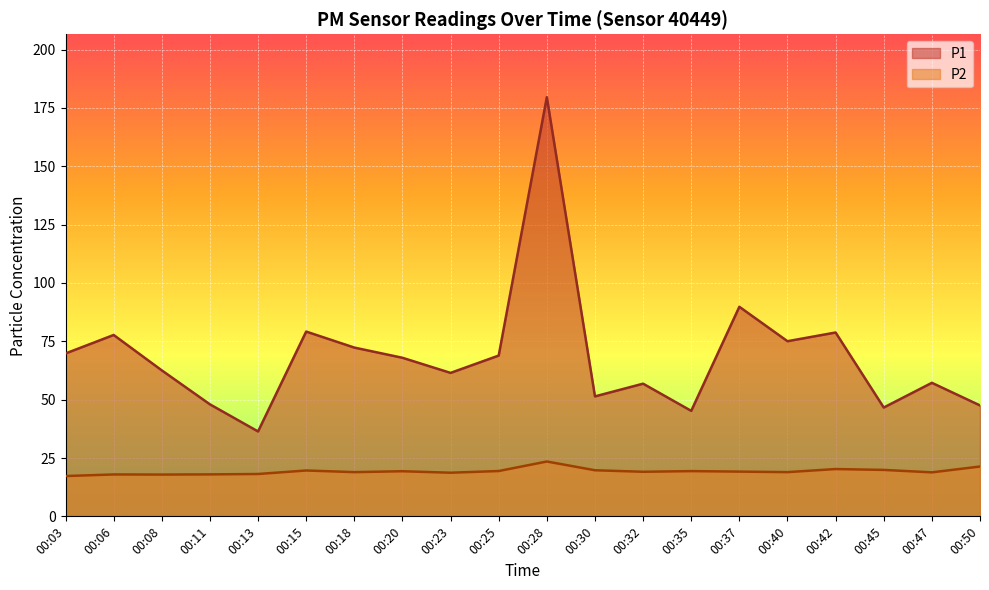

Which has a higher value, 00:30 or 00:23?

00:23